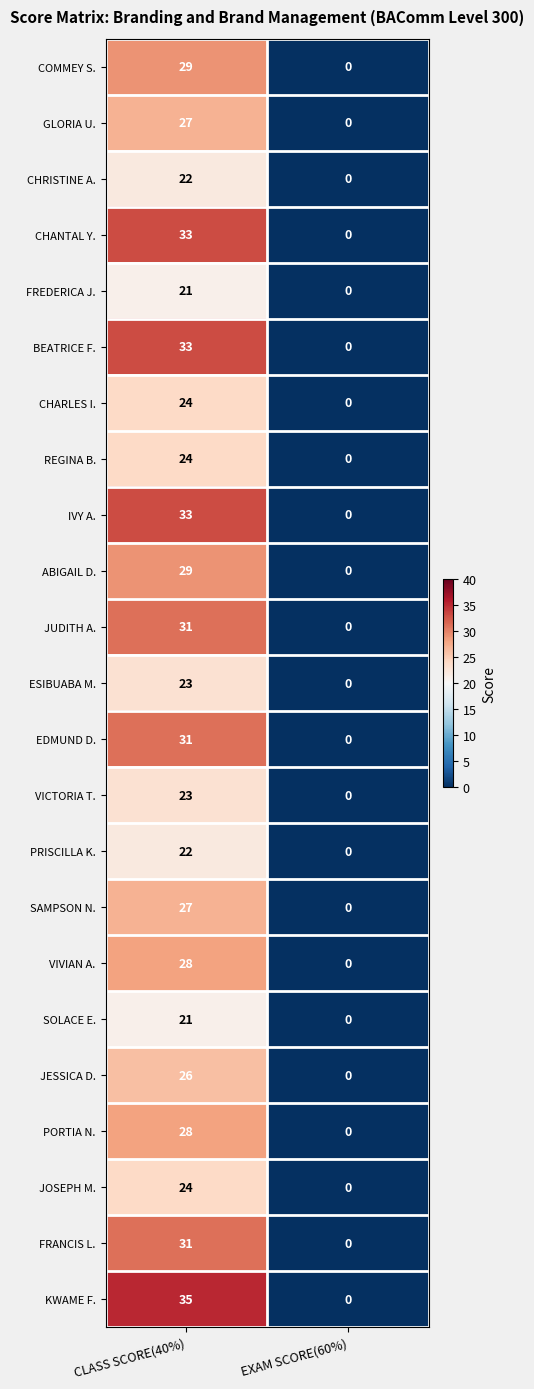

True or false: BEATRICE F. has a value of 17 at CLASS SCORE(40%).

False